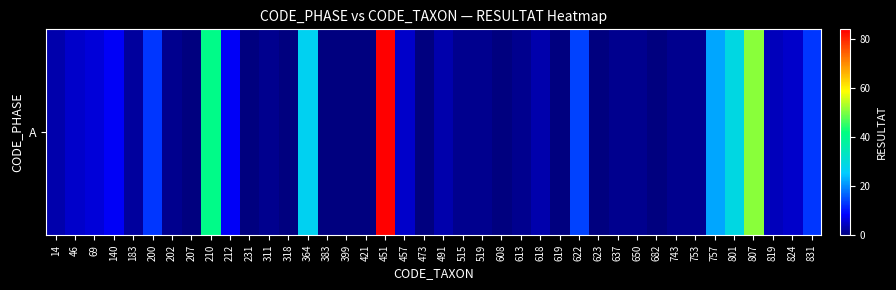

Reading left to right, transcribe all the data shown in this chart.

14=3	46=5	69=6	140=8	183=2	200=13	202=1	207=0	210=41	212=8	231=0	311=1	318=0	364=27	383=0	399=0	421=0	451=84	457=5	473=0	491=3	515=1	519=1	608=0	613=1	618=3	619=0	622=14	623=0	637=1	650=1	682=0	743=1	753=1	757=22	801=29	807=51	819=4	824=5	831=13